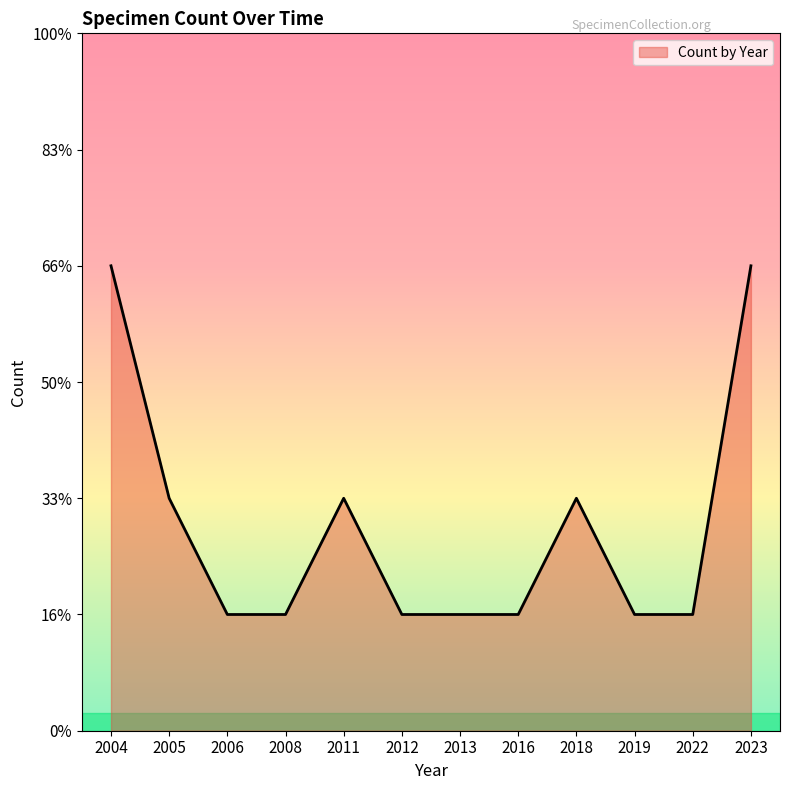

Does the chart display data point markers on the line(s)?

No